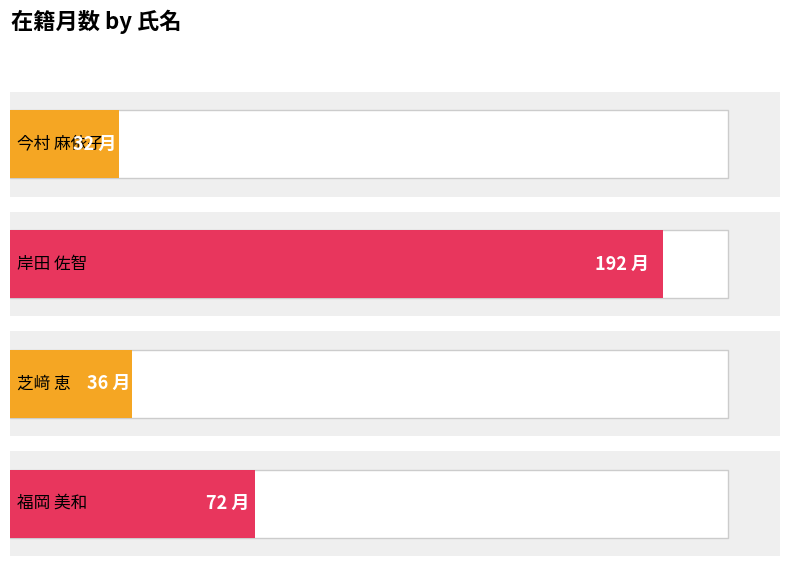

Which has a higher value, 岸田 佐智 or 芝﨑 恵?

岸田 佐智